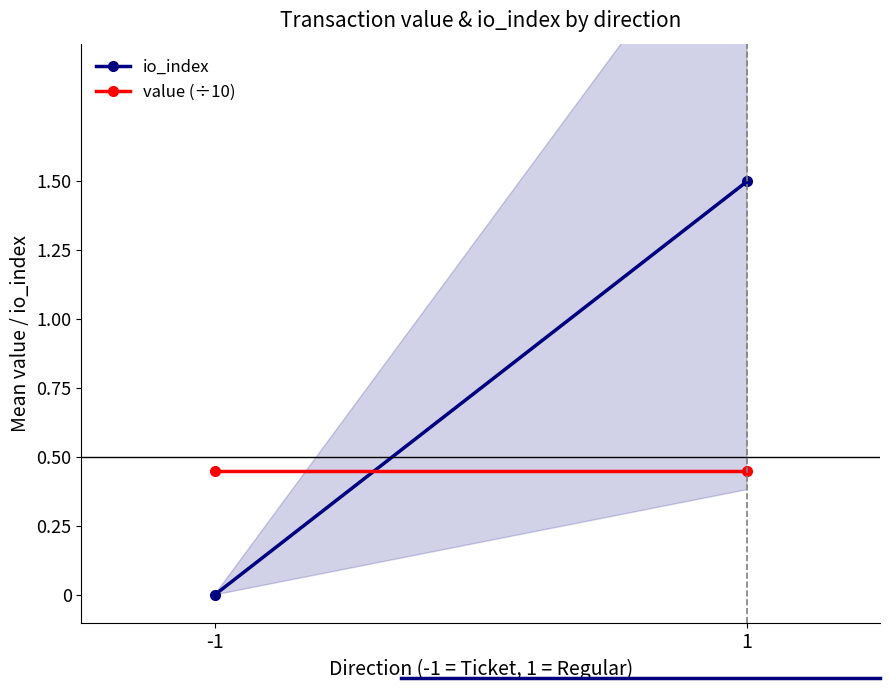

What is the maximum value shown in the chart?

1.5